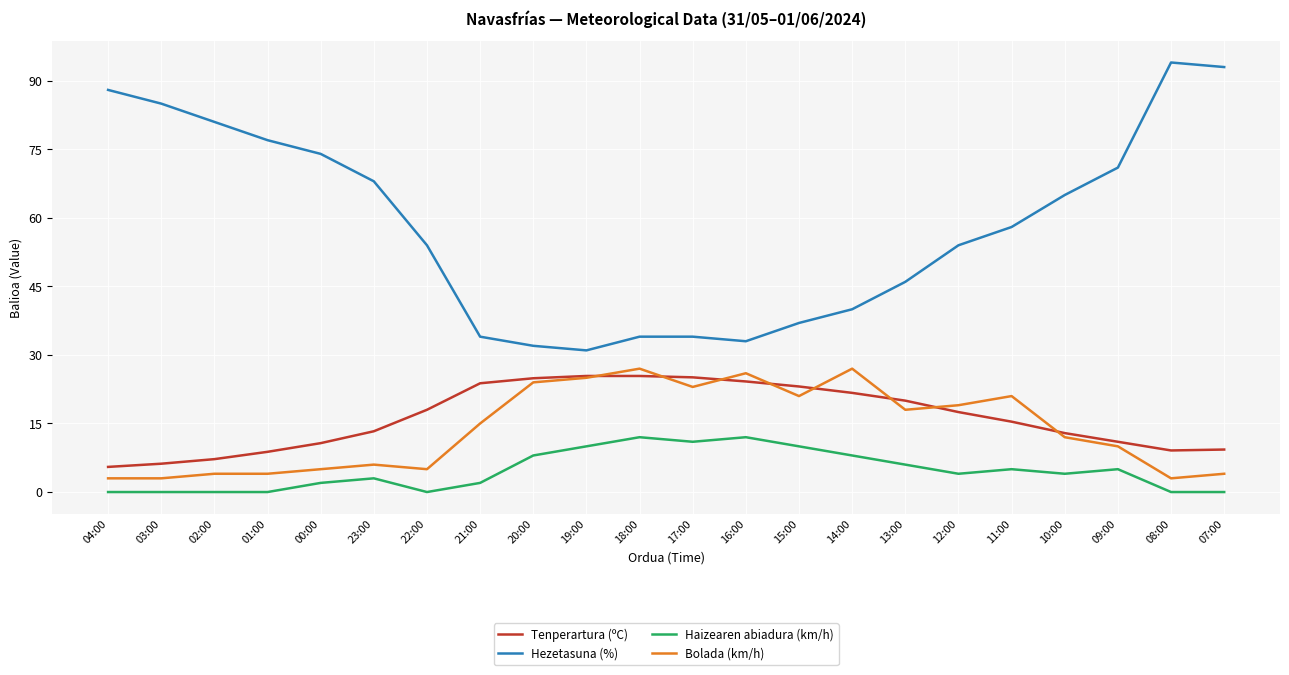

What is the greatest value displayed?

94.0